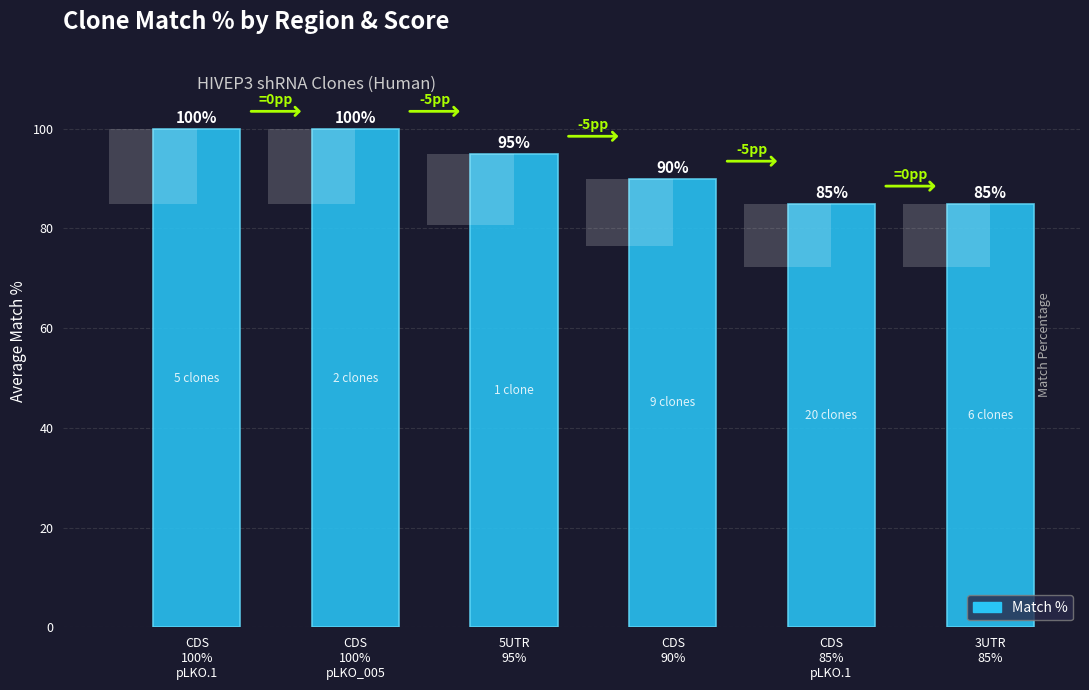

Approximately how many times larger is the value at CDS
85%
pLKO.1 compared to 5UTR
95%?

0.9